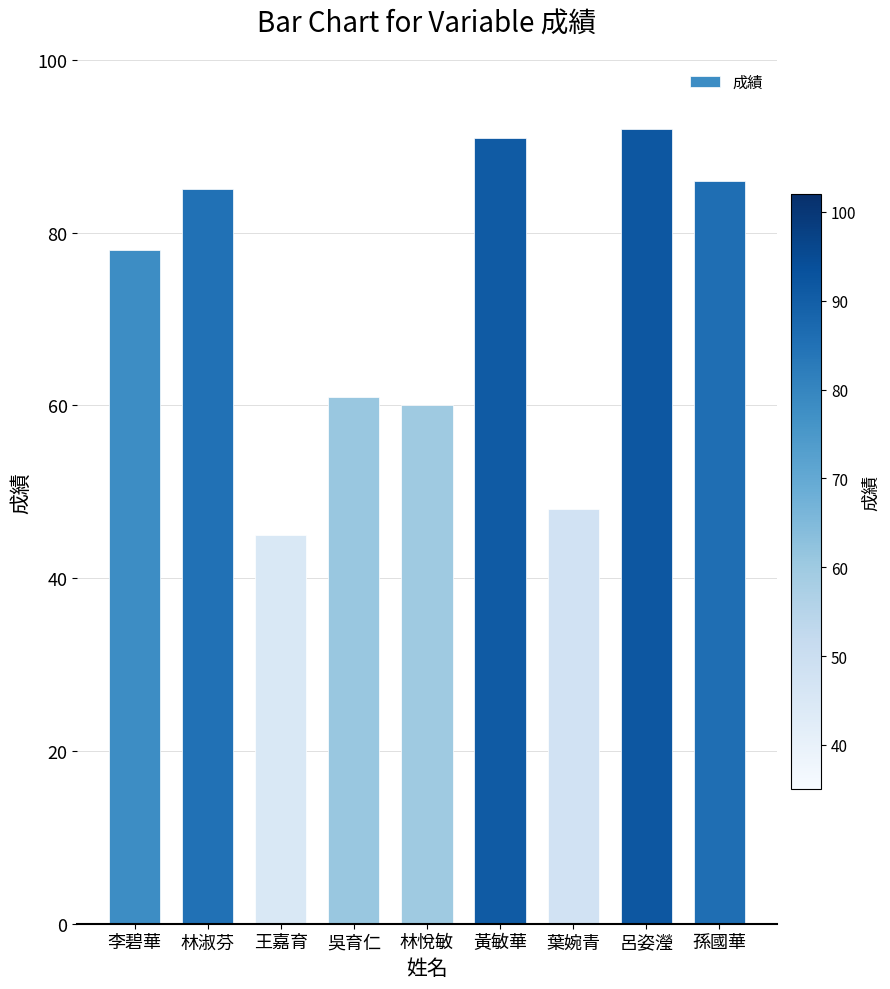

At which label is the value closest to 68?

吳育仁